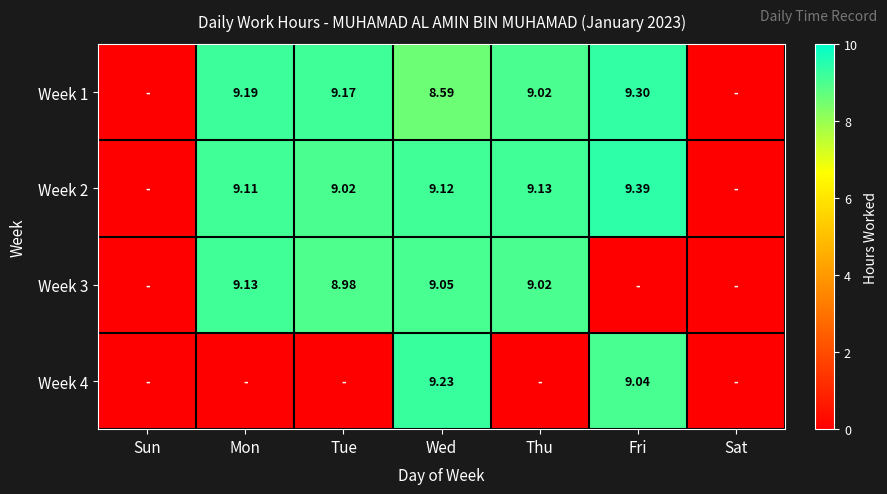

How many values in the Week 1 series exceed 9?

4